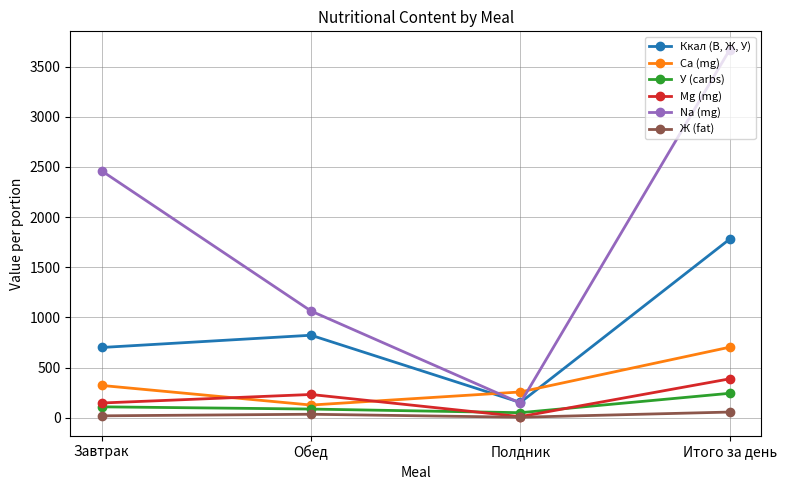

What is the difference between the second highest and second lowest values in the Ж (fat) series?

15.8